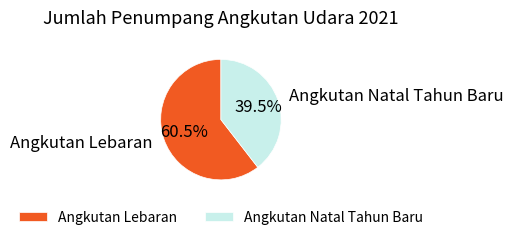

Which category has the smallest portion of the pie?

Angkutan Natal Tahun Baru